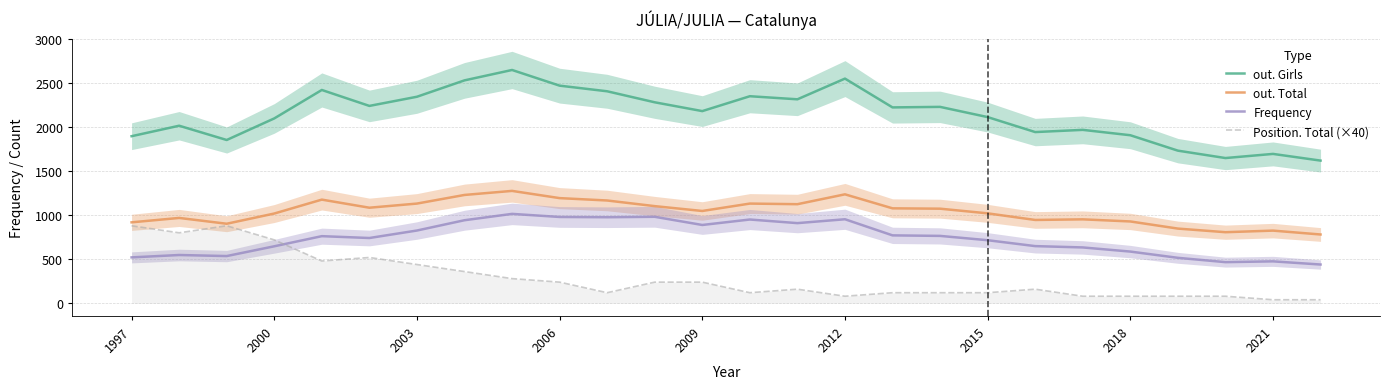

How many data points in out. Girls are above 2224?

12